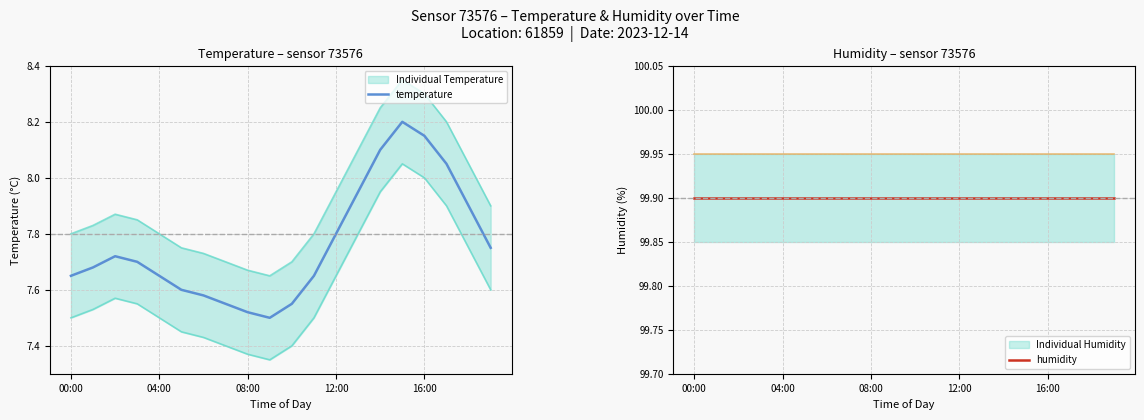

Which category has the lowest value in the humidity series?

00:00